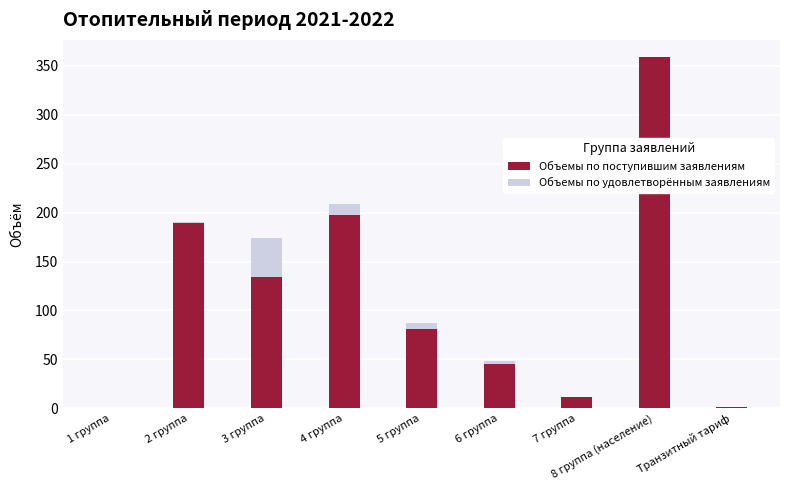

How many bars are there in each group?

2